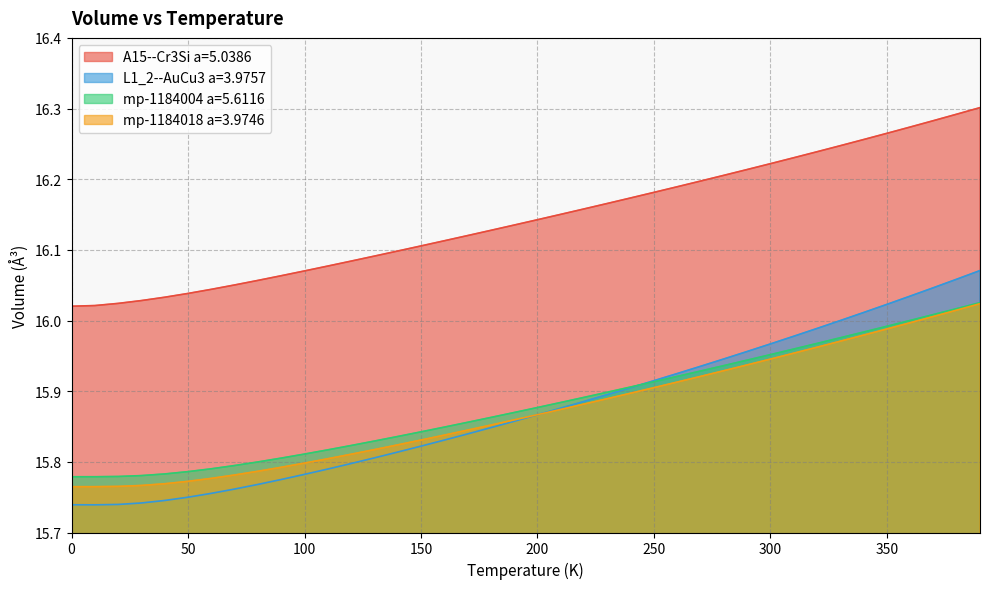

Which series has the largest total across all categories?

A15--Cr3Si a=5.0386